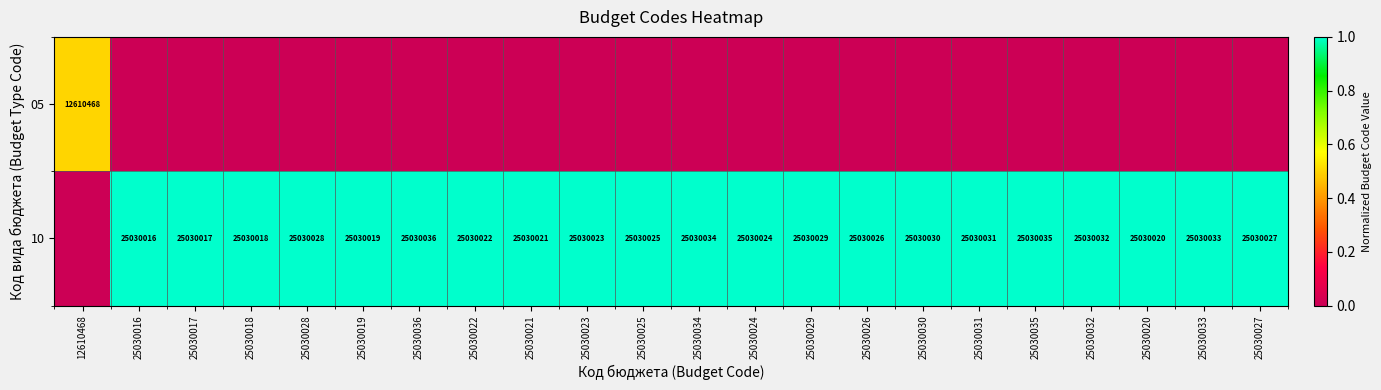

What is the difference between the 10 values at 25030022 and 25030028?

6